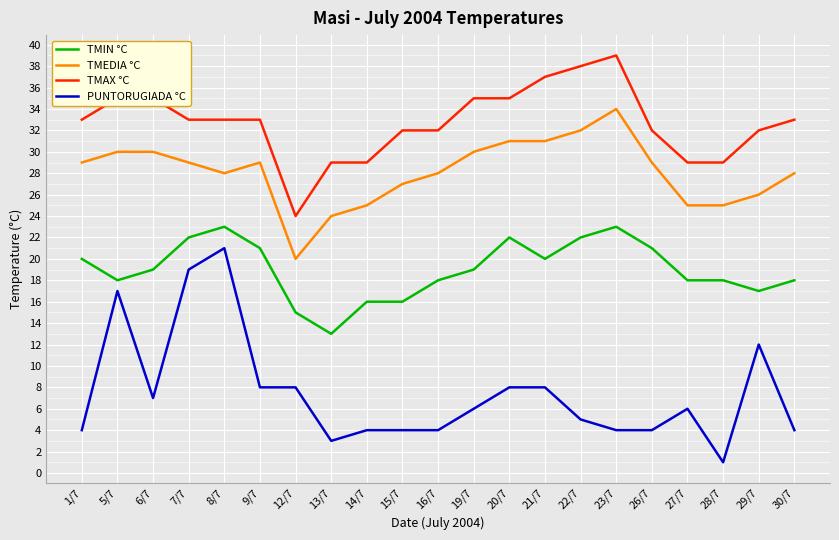

True or false: TMEDIA °C has a value of 29 at 26/7.

True